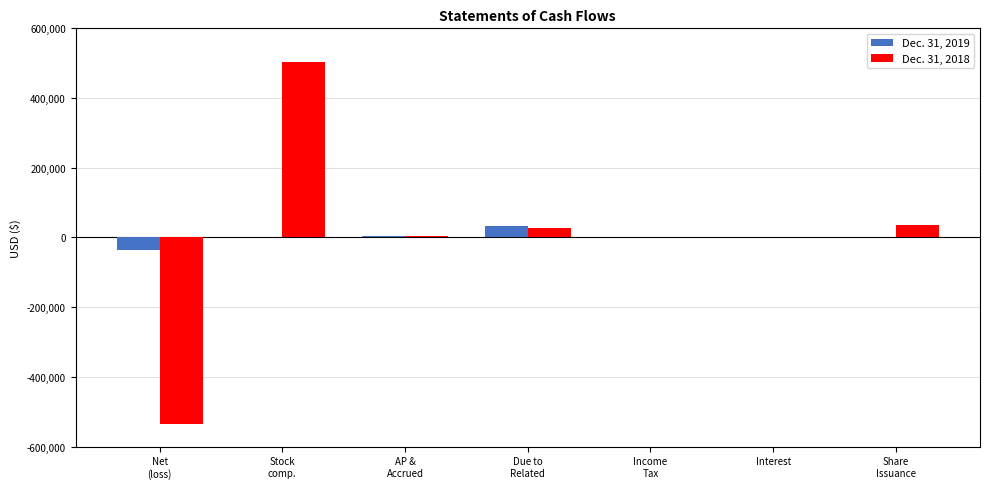

Count the number of categories in the chart.

7